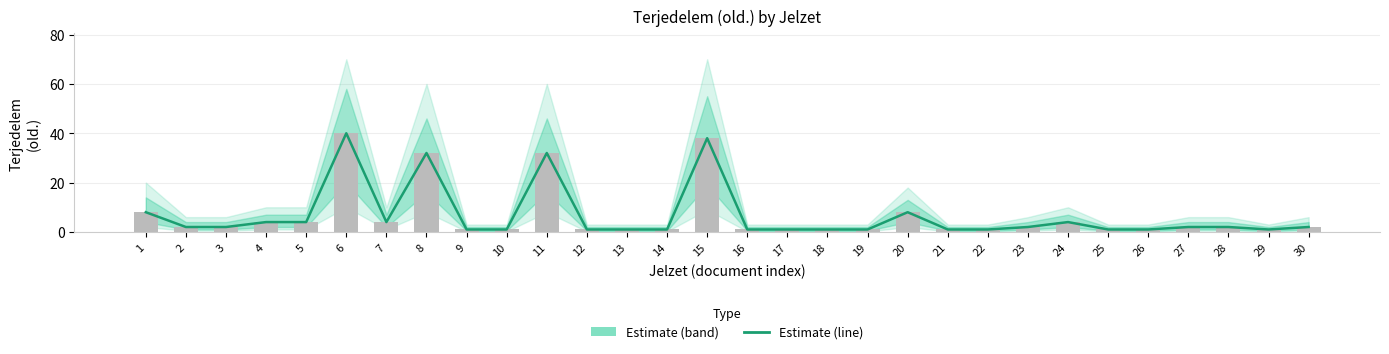

Which category has the lowest value across all series?

9